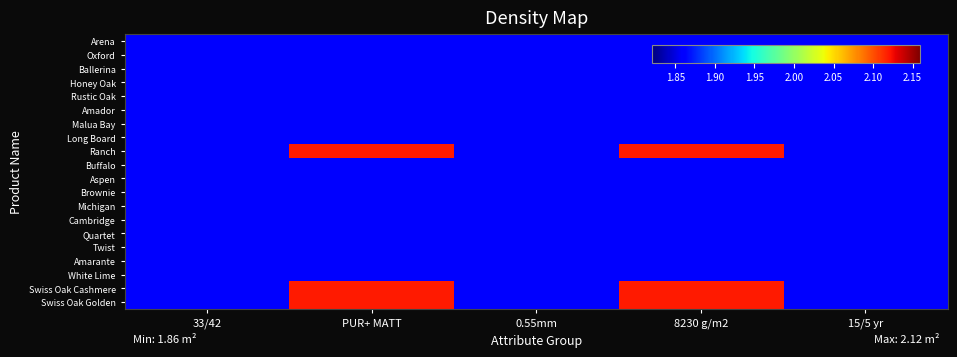

Reading left to right, list all the values displayed in this chart.

Arena: 33/42=1.9	PUR+ MATT=1.9	0.55mm=1.9	8230 g/m2=1.9	15/5 yr=1.9
Oxford: 33/42=1.9	PUR+ MATT=1.9	0.55mm=1.9	8230 g/m2=1.9	15/5 yr=1.9
Ballerina: 33/42=1.9	PUR+ MATT=1.9	0.55mm=1.9	8230 g/m2=1.9	15/5 yr=1.9
Honey Oak: 33/42=1.9	PUR+ MATT=1.9	0.55mm=1.9	8230 g/m2=1.9	15/5 yr=1.9
Rustic Oak: 33/42=1.9	PUR+ MATT=1.9	0.55mm=1.9	8230 g/m2=1.9	15/5 yr=1.9
Amador: 33/42=1.9	PUR+ MATT=1.9	0.55mm=1.9	8230 g/m2=1.9	15/5 yr=1.9
Malua Bay: 33/42=1.9	PUR+ MATT=1.9	0.55mm=1.9	8230 g/m2=1.9	15/5 yr=1.9
Long Board: 33/42=1.9	PUR+ MATT=1.9	0.55mm=1.9	8230 g/m2=1.9	15/5 yr=1.9
Ranch: 33/42=1.9	PUR+ MATT=2.1	0.55mm=1.9	8230 g/m2=2.1	15/5 yr=1.9
Buffalo: 33/42=1.9	PUR+ MATT=1.9	0.55mm=1.9	8230 g/m2=1.9	15/5 yr=1.9
Aspen: 33/42=1.9	PUR+ MATT=1.9	0.55mm=1.9	8230 g/m2=1.9	15/5 yr=1.9
Brownie: 33/42=1.9	PUR+ MATT=1.9	0.55mm=1.9	8230 g/m2=1.9	15/5 yr=1.9
Michigan: 33/42=1.9	PUR+ MATT=1.9	0.55mm=1.9	8230 g/m2=1.9	15/5 yr=1.9
Cambridge: 33/42=1.9	PUR+ MATT=1.9	0.55mm=1.9	8230 g/m2=1.9	15/5 yr=1.9
Quartet: 33/42=1.9	PUR+ MATT=1.9	0.55mm=1.9	8230 g/m2=1.9	15/5 yr=1.9
Twist: 33/42=1.9	PUR+ MATT=1.9	0.55mm=1.9	8230 g/m2=1.9	15/5 yr=1.9
Amarante: 33/42=1.9	PUR+ MATT=1.9	0.55mm=1.9	8230 g/m2=1.9	15/5 yr=1.9
White Lime: 33/42=1.9	PUR+ MATT=1.9	0.55mm=1.9	8230 g/m2=1.9	15/5 yr=1.9
Swiss Oak Cashmere: 33/42=1.9	PUR+ MATT=2.1	0.55mm=1.9	8230 g/m2=2.1	15/5 yr=1.9
Swiss Oak Golden: 33/42=1.9	PUR+ MATT=2.1	0.55mm=1.9	8230 g/m2=2.1	15/5 yr=1.9